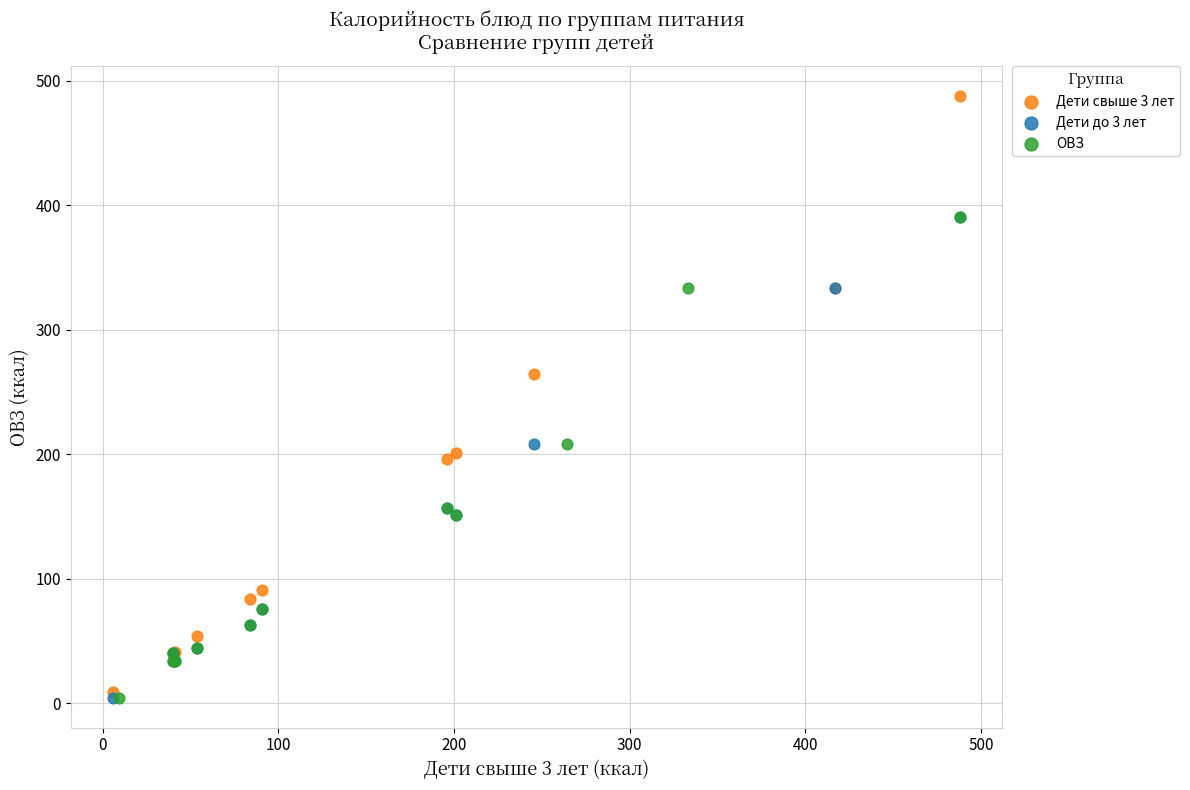

What are all the series names shown in the legend?

Дети свыше 3 лет, Дети до 3 лет, ОВЗ